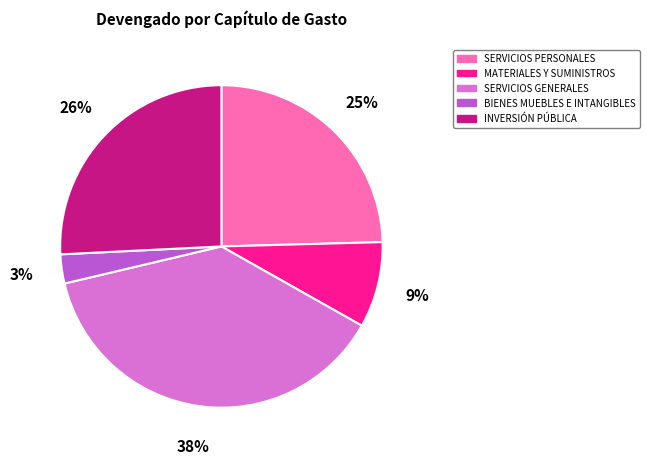

Rank the categories by value from highest to lowest.

SERVICIOS GENERALES, INVERSIÓN PÚBLICA, SERVICIOS PERSONALES, MATERIALES Y SUMINISTROS, BIENES MUEBLES E INTANGIBLES